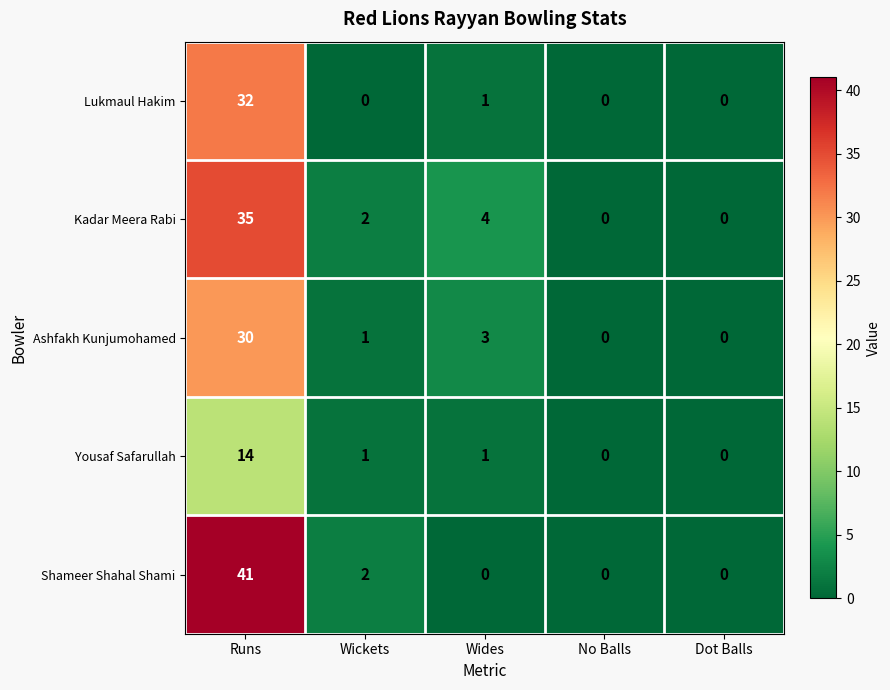

Reading left to right, extract all data points from this chart.

Lukmaul Hakim: Runs=32	Wickets=0	Wides=1	No Balls=0	Dot Balls=0
Kadar Meera Rabi: Runs=35	Wickets=2	Wides=4	No Balls=0	Dot Balls=0
Ashfakh Kunjumohamed: Runs=30	Wickets=1	Wides=3	No Balls=0	Dot Balls=0
Yousaf Safarullah: Runs=14	Wickets=1	Wides=1	No Balls=0	Dot Balls=0
Shameer Shahal Shami: Runs=41	Wickets=2	Wides=0	No Balls=0	Dot Balls=0